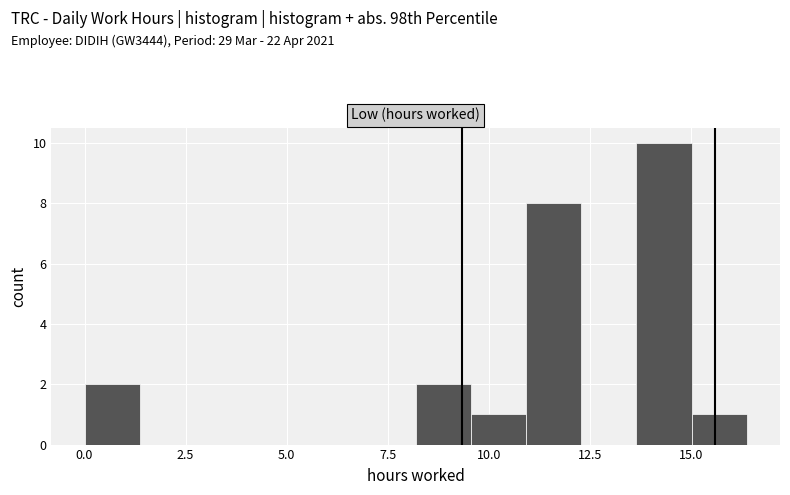

Around what value on the x-axis is the tallest bar? Give the approximate position of its centre, as read against the axis.

14.5